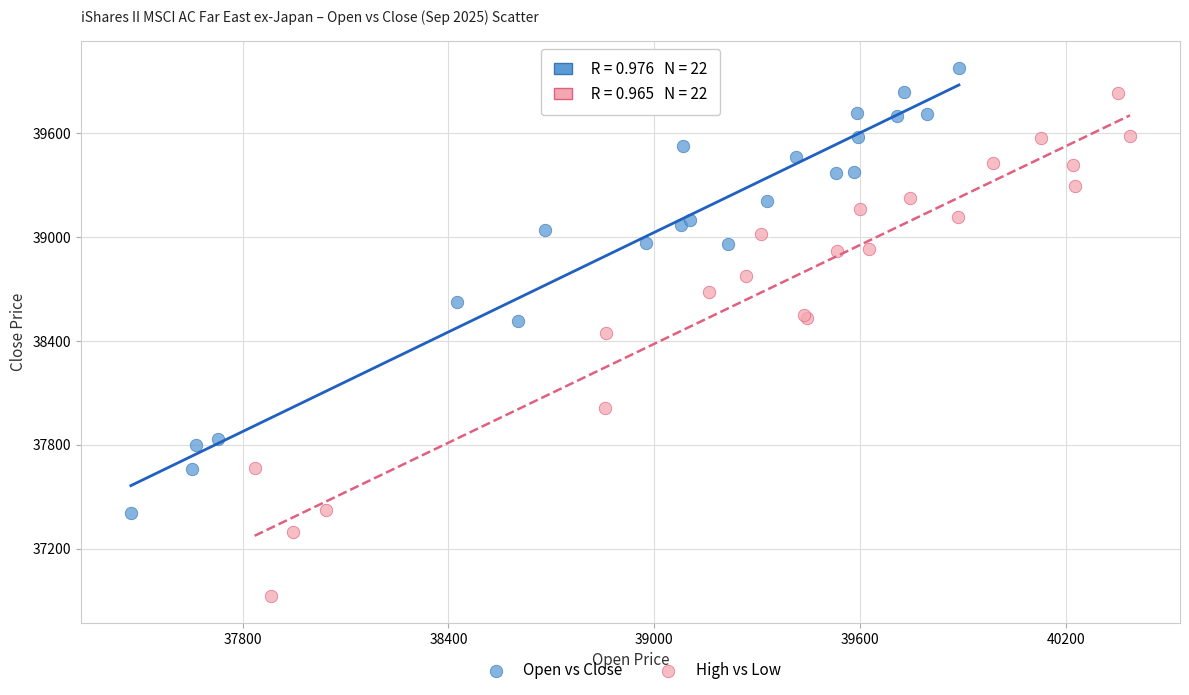

Which series has the largest Y range (max minus min)?

High vs Low